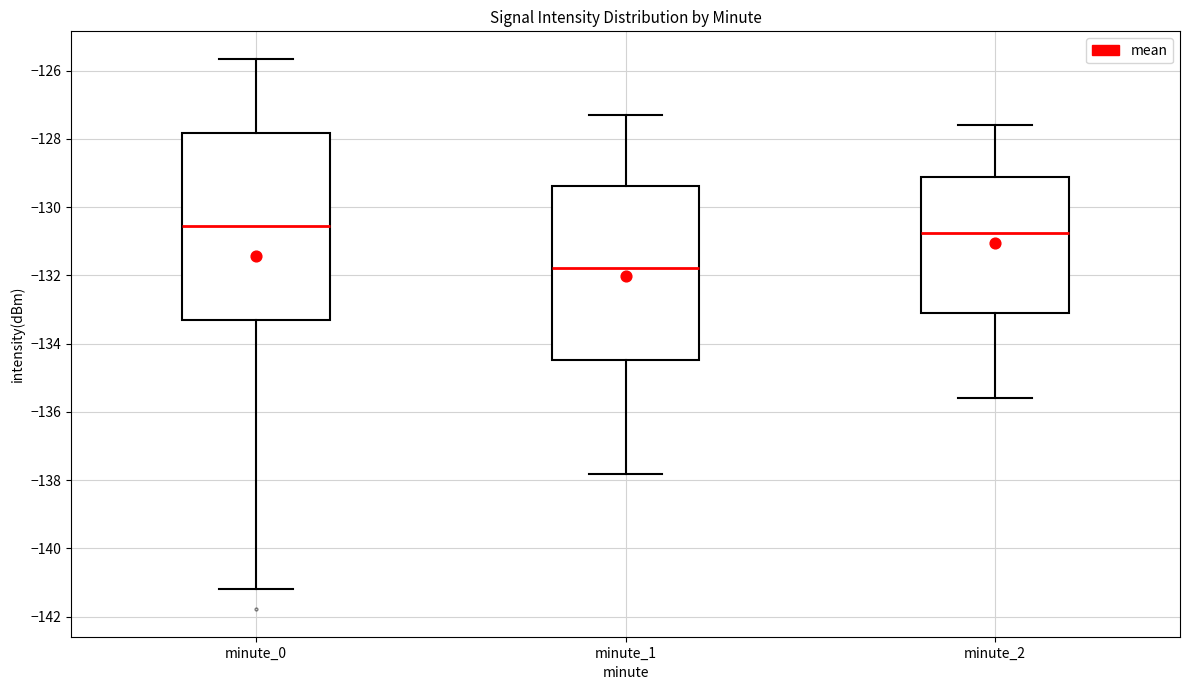

Which box's median line is the lowest?

minute_1